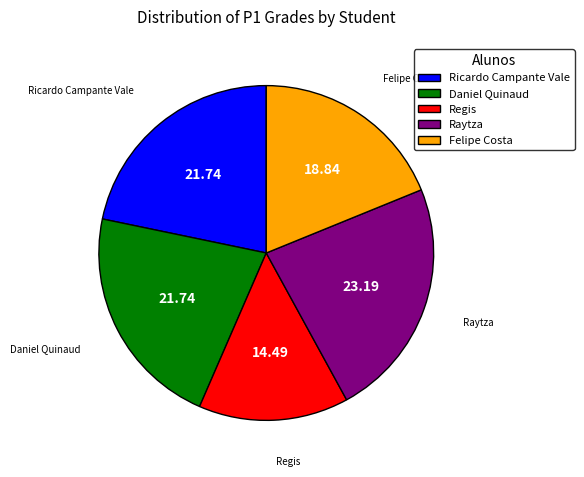

How many segments does this pie chart have?

5